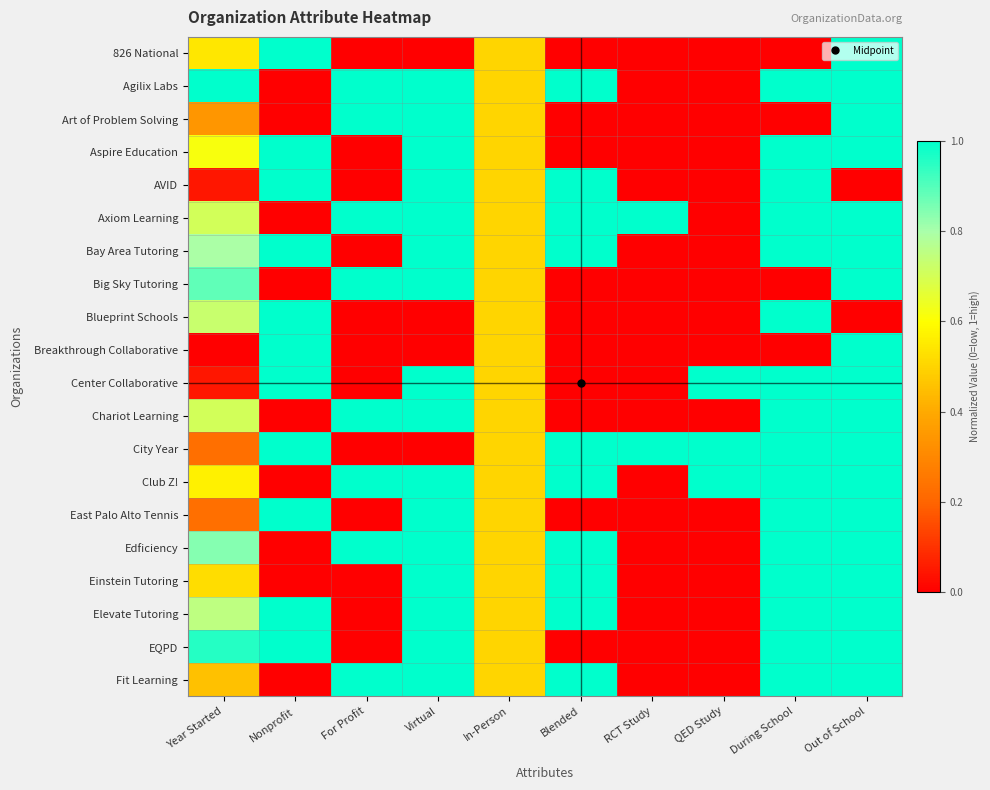

Which series changed the most between Blended and Out of School?

826 National